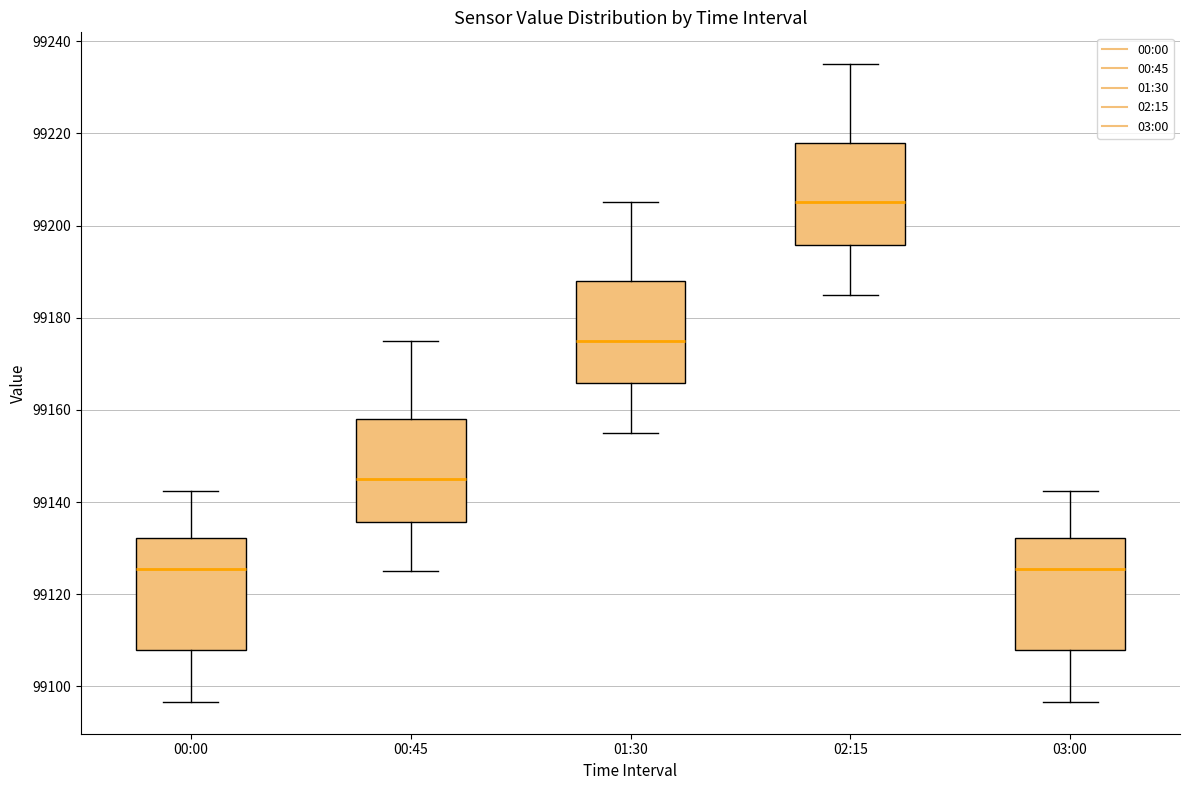

Reading left to right, read every box against the y-axis: the position of its median line, the range the box covers, and the ends of its whiskers. The values are not printed on the chart, so give them approximately, as read against the axis.

00:00: median 99126, box 99108 to 99132, whiskers 99096 to 99142
00:45: median 99146, box 99136 to 99158, whiskers 99126 to 99176
01:30: median 99176, box 99166 to 99188, whiskers 99156 to 99206
02:15: median 99206, box 99196 to 99218, whiskers 99186 to 99236
03:00: median 99126, box 99108 to 99132, whiskers 99096 to 99142